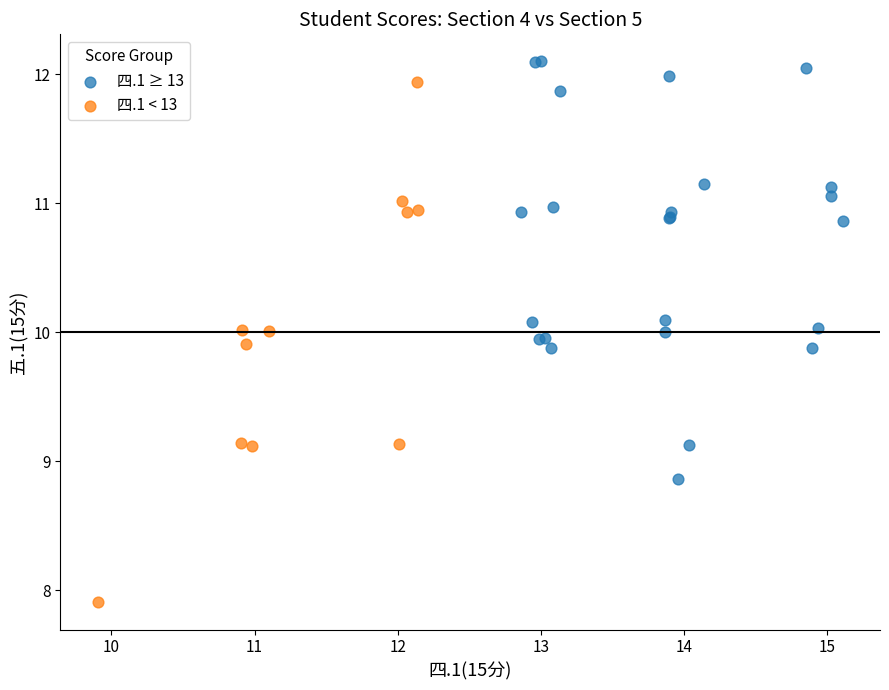

Which series has the largest Y range (max minus min)?

四.1 < 13